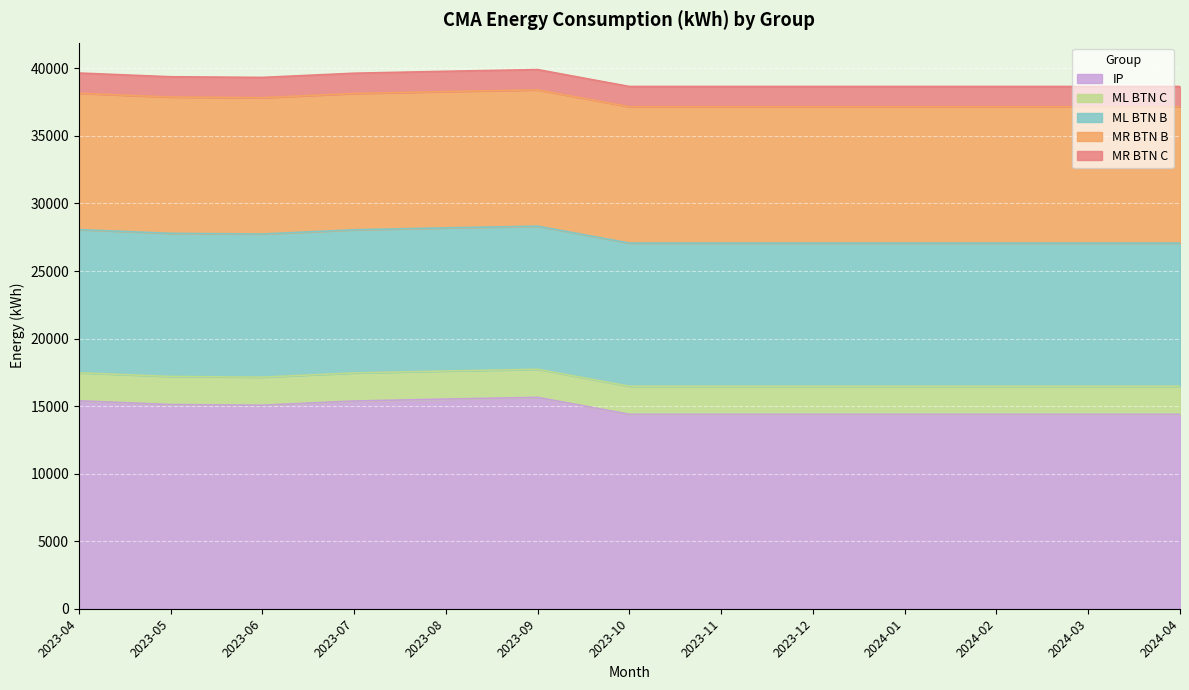

What are all the series names shown in the legend?

IP, ML BTN C, ML BTN B, MR BTN B, MR BTN C